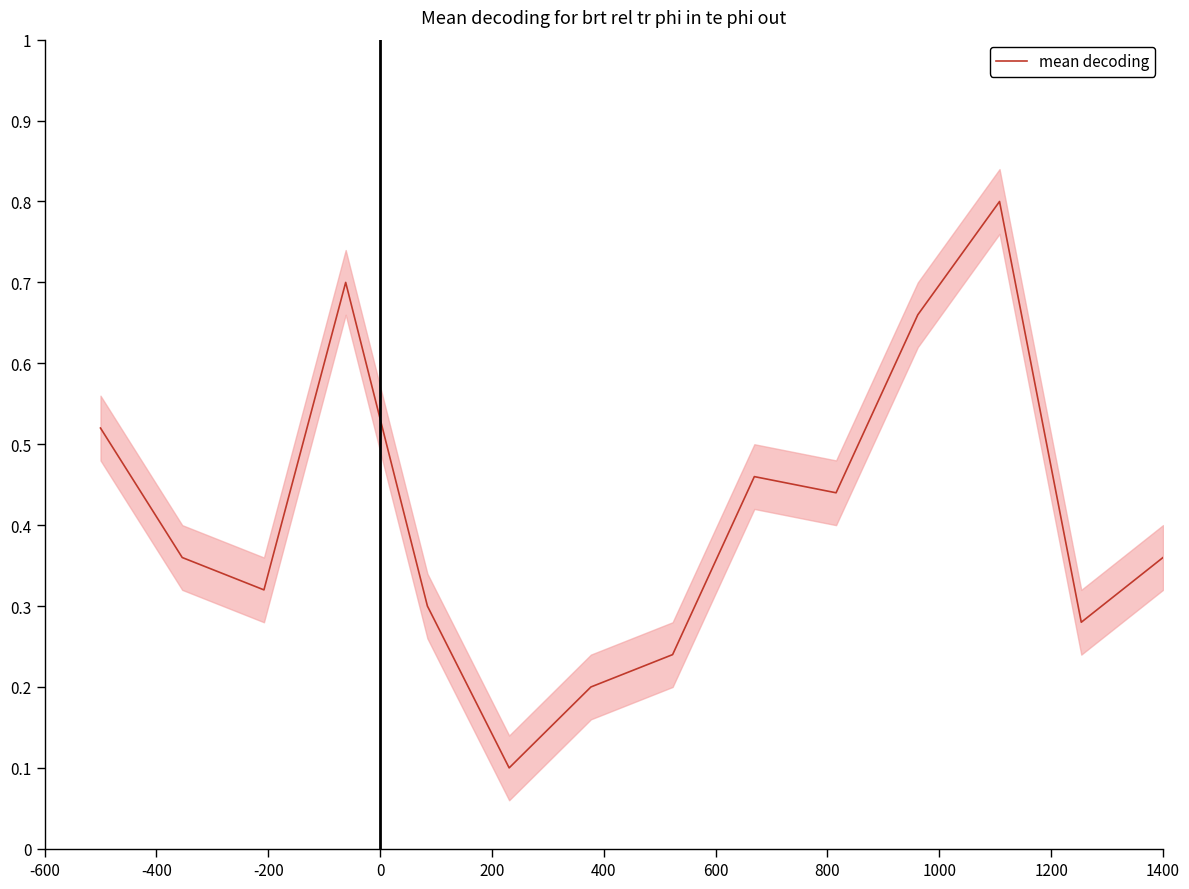

What is the maximum value for mean decoding?

0.8